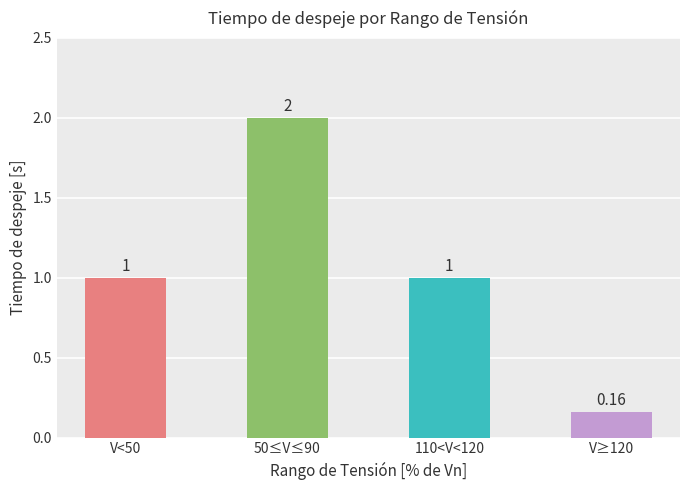

Which has a higher value, 50≤V≤90 or 110<V<120?

50≤V≤90